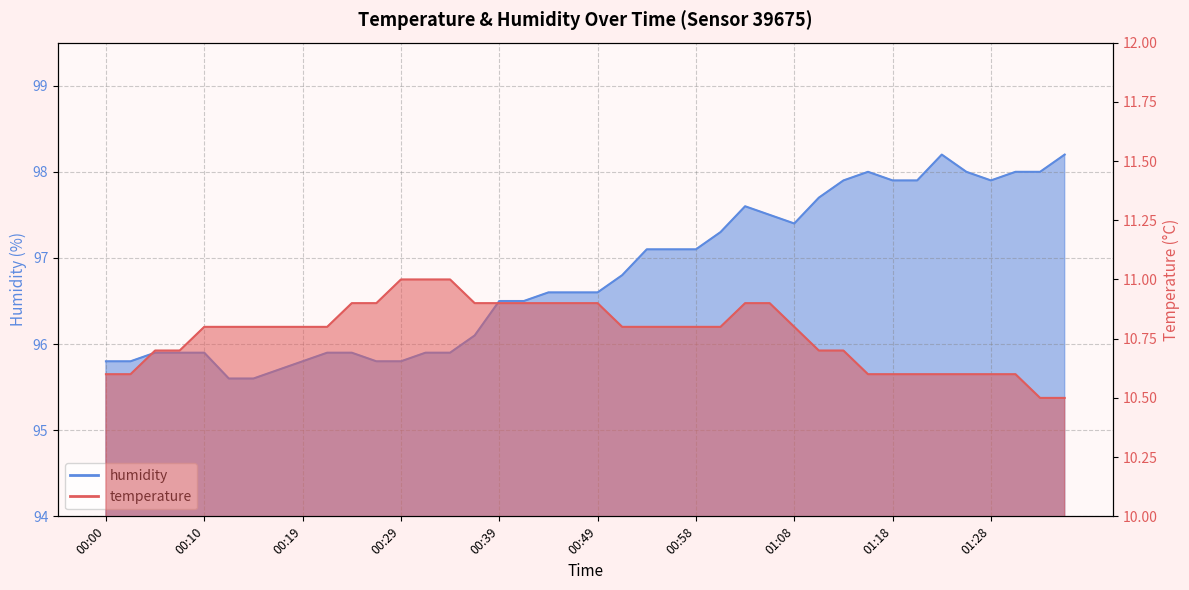

List the labels in order of humidity value, largest first.

01:23, 01:35, 01:15, 01:25, 01:30, 01:33, 01:13, 01:18, 01:20, 01:28, 01:11, 01:03, 01:06, 01:08, 01:01, 00:53, 00:56, 00:58, 00:51, 00:44, 00:46, 00:49, 00:39, 00:41, 00:36, 00:05, 00:07, 00:10, 00:22, 00:24, 00:31, 00:34, 00:00, 00:02, 00:19, 00:27, 00:29, 00:17, 00:12, 00:14